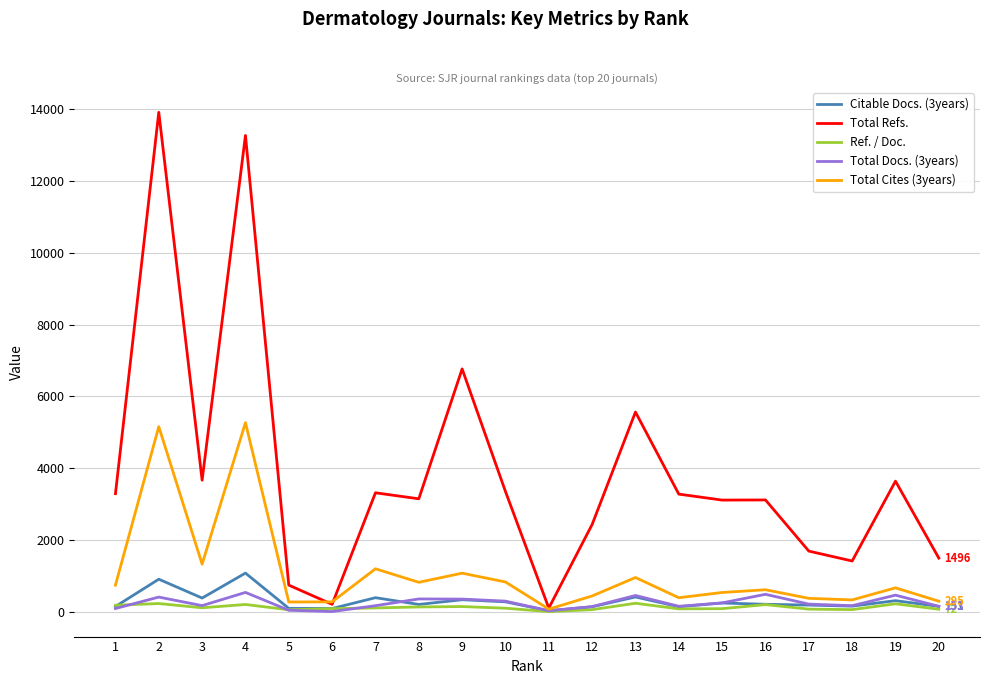

Which series has the largest total across all categories?

Total Refs.